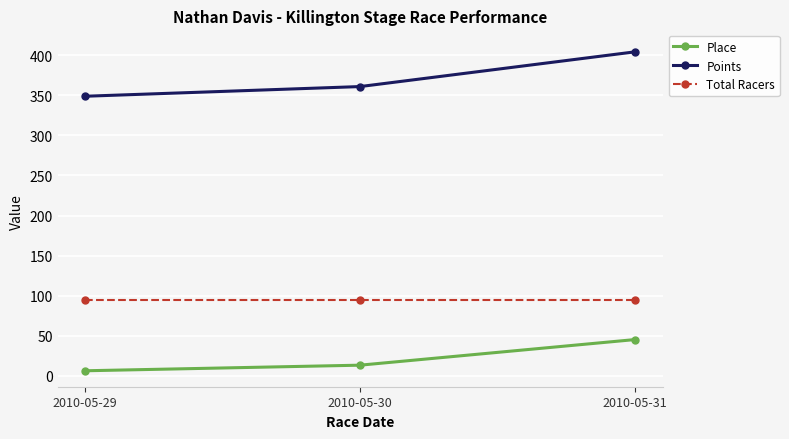

What is the difference between the maximum and second lowest values in the Place series?

32.0